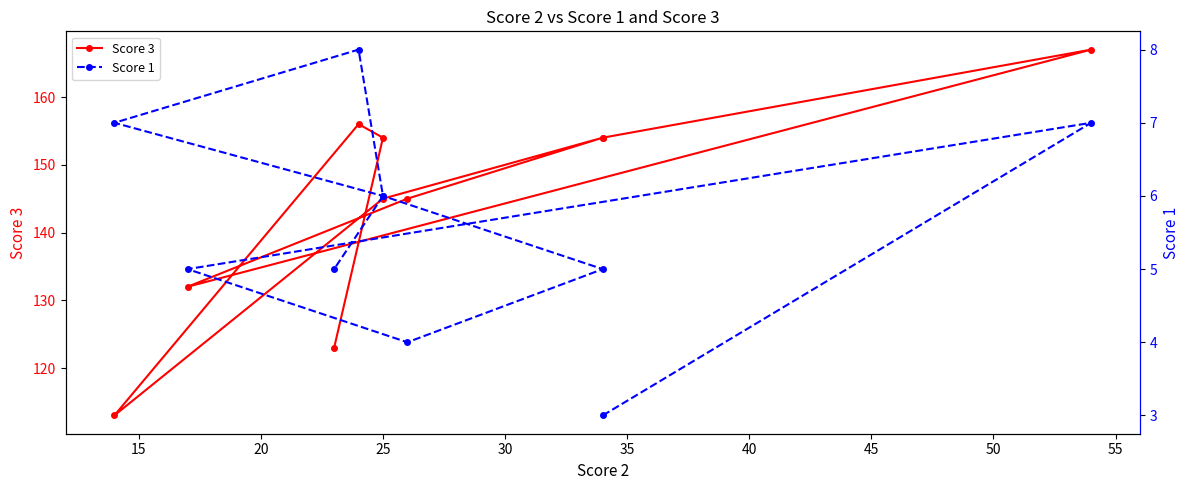

Reading left to right, transcribe all the data shown in this chart.

Score 3: 154	167	132	145	154	145	113	156	154	123
Score 1: 3	7	5	4	5	6	7	8	6	5